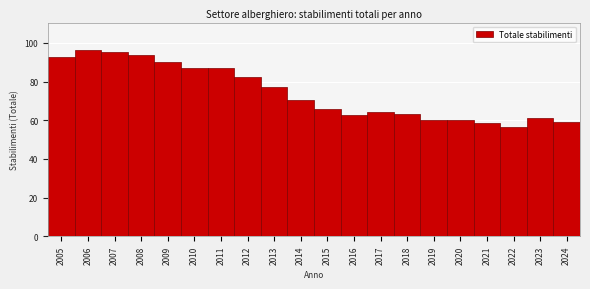

What is the value of the 10th bar from the left?

70.7